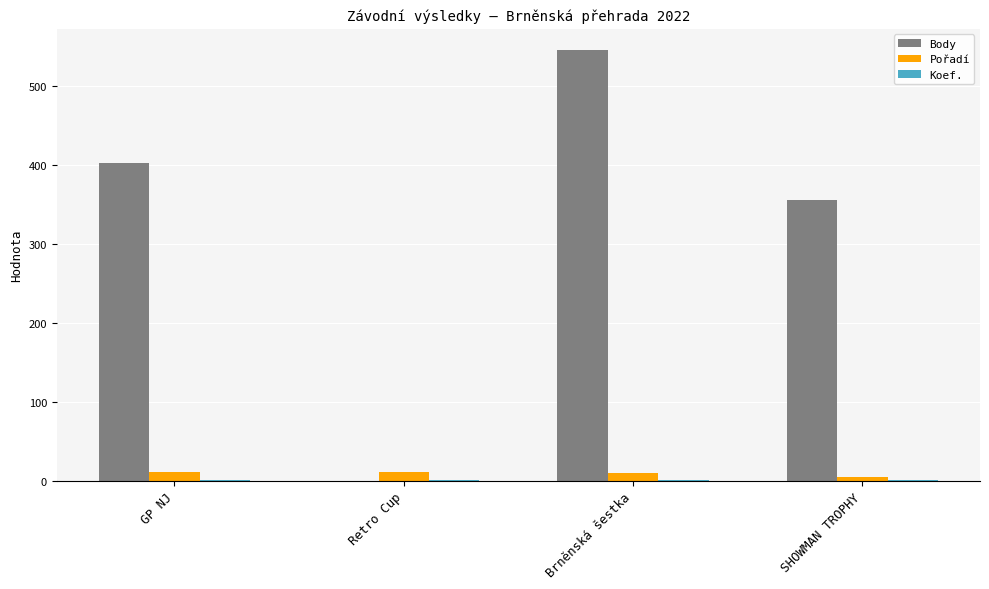

What is the sum of all Body values?

1303